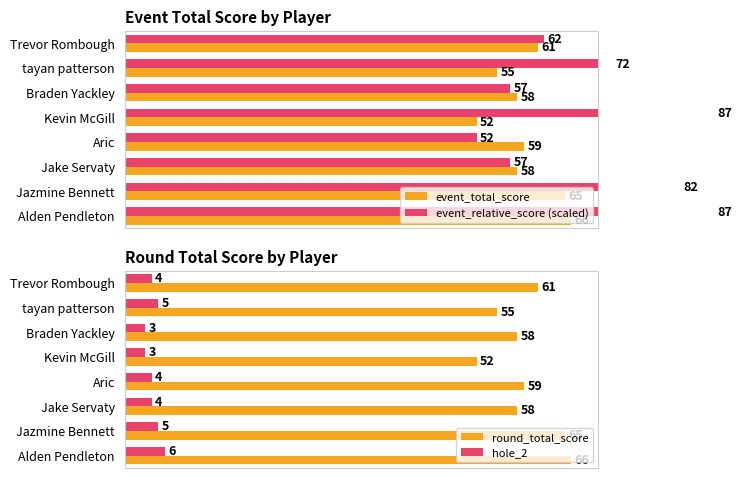

At how many categories does at least one series exceed 78?

3